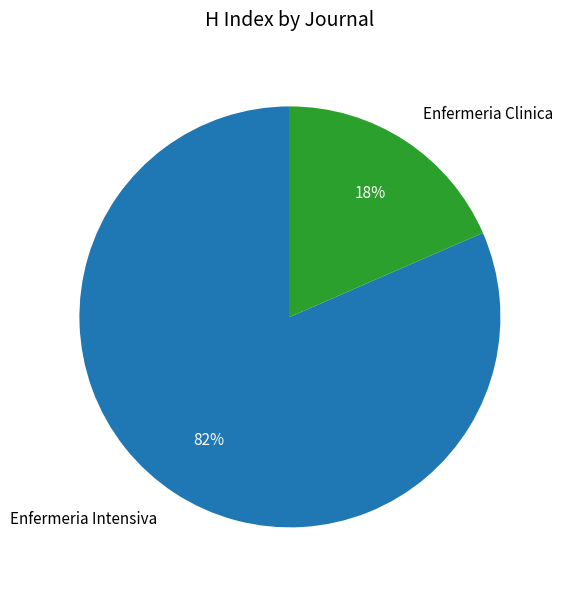

Between Enfermeria Intensiva and Enfermeria Clinica, which is larger?

Enfermeria Intensiva